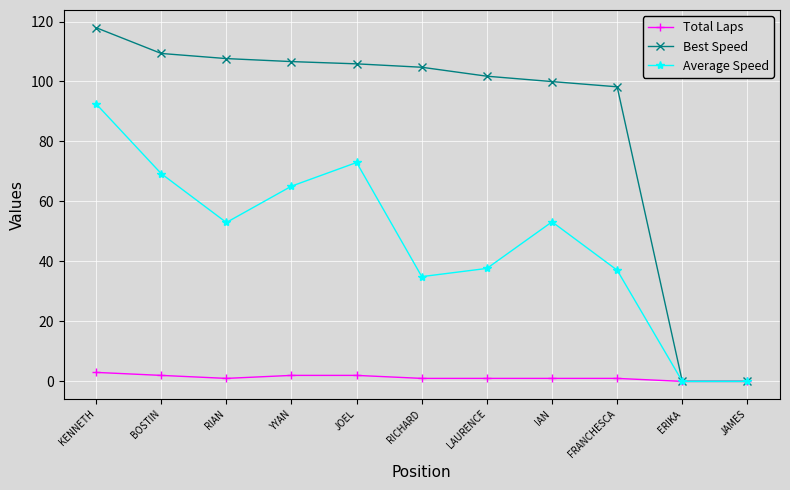

What is the spread (max minus min) of values at YYAN?

104.6